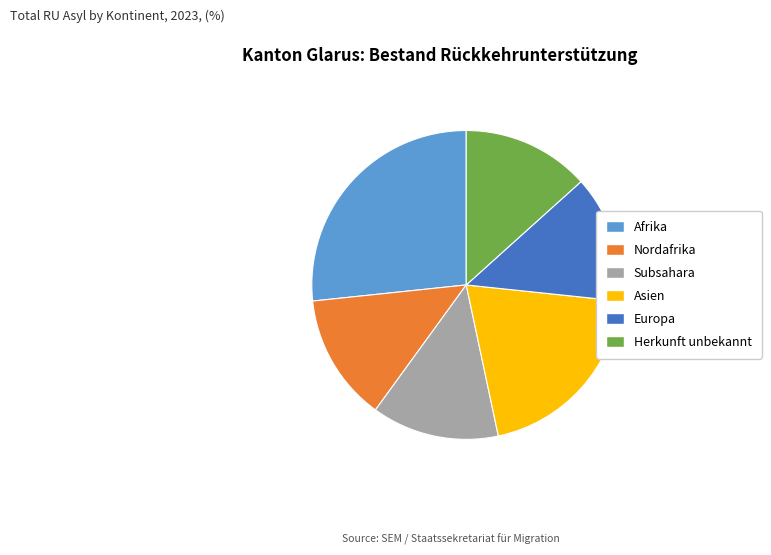

Does any single category account for the majority?

No